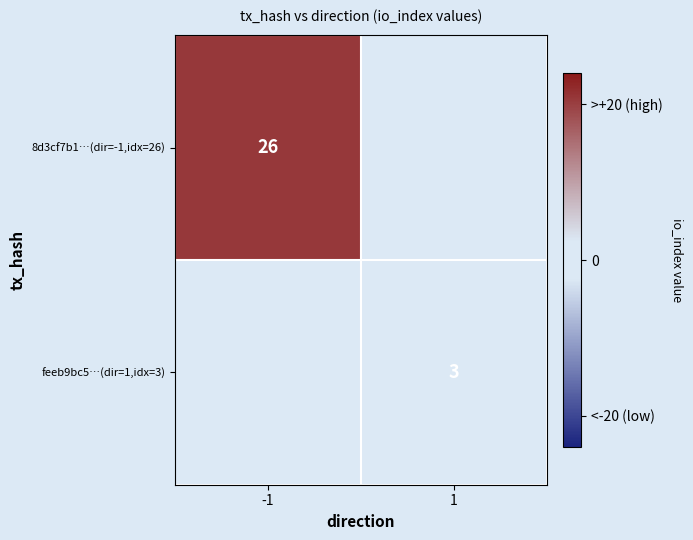

How many series are shown in this chart?

2